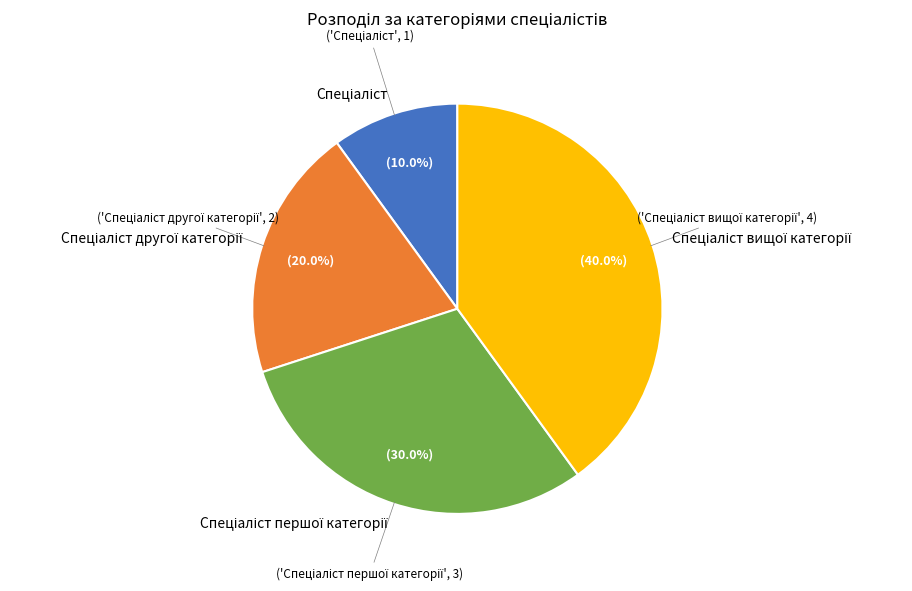

What is the smallest slice in the pie chart?

Спеціаліст